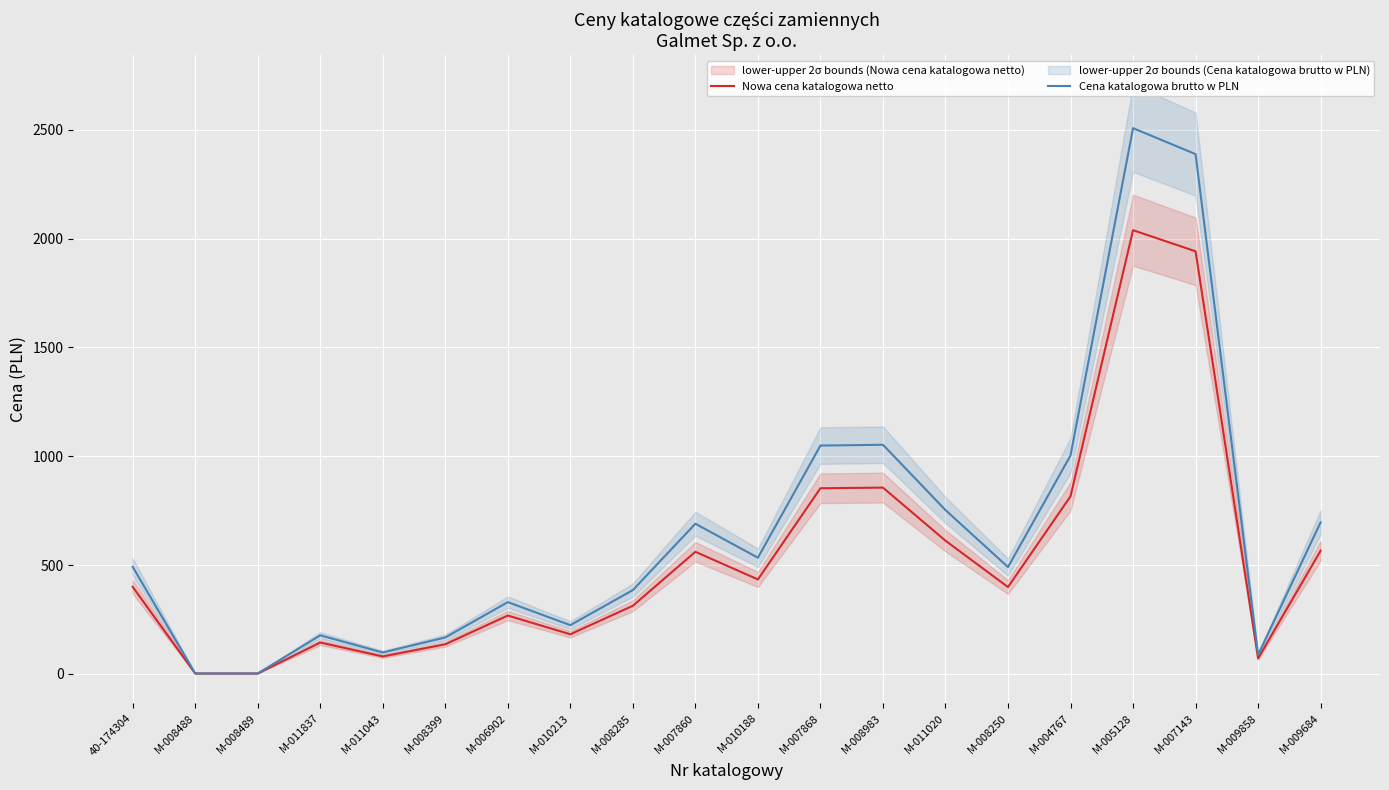

What is the label of the 2nd point from the left?

M-008488